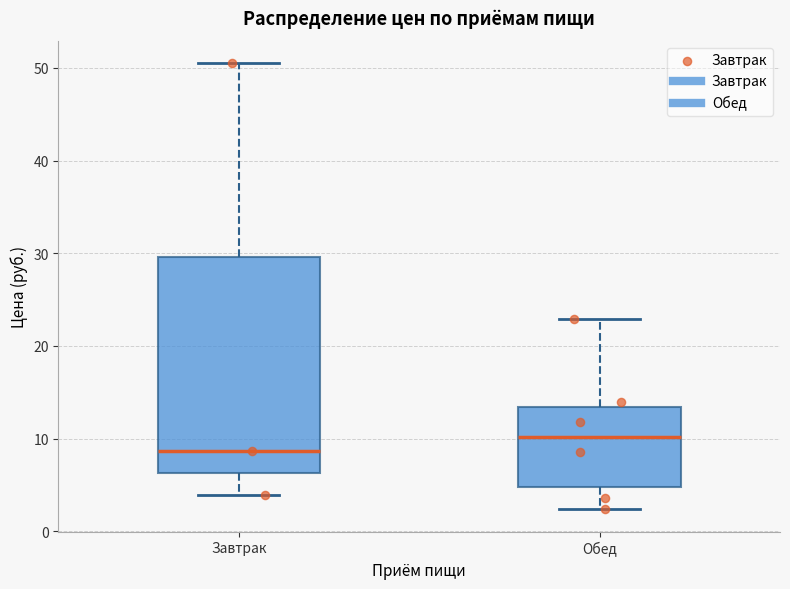

Which box has the highest median line?

Обед